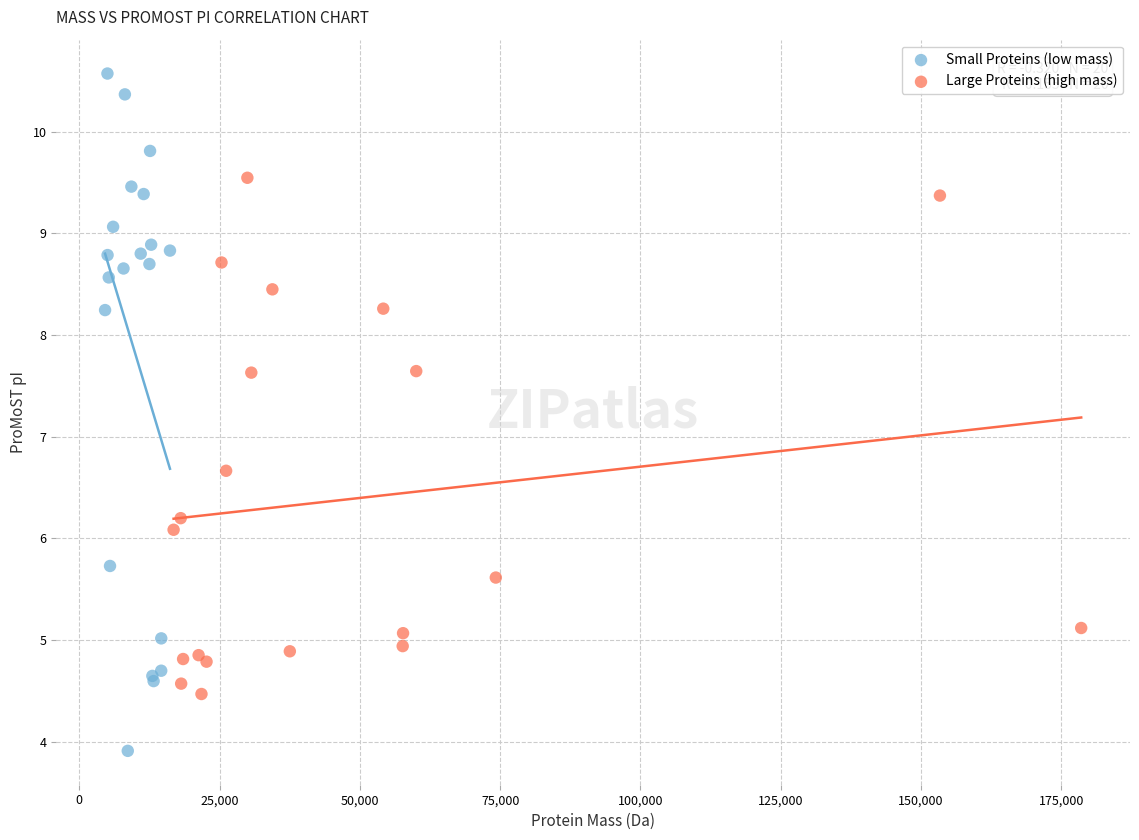

Which series reaches the minimum Y coordinate?

Small Proteins (low mass)